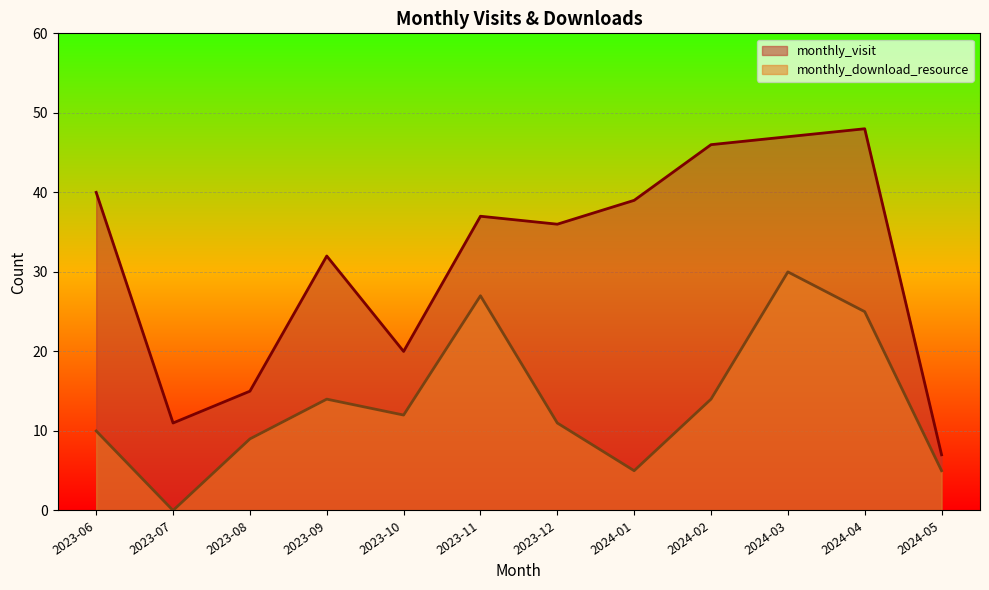

True or false: monthly_visit and monthly_download_resource intersect in this chart.

False